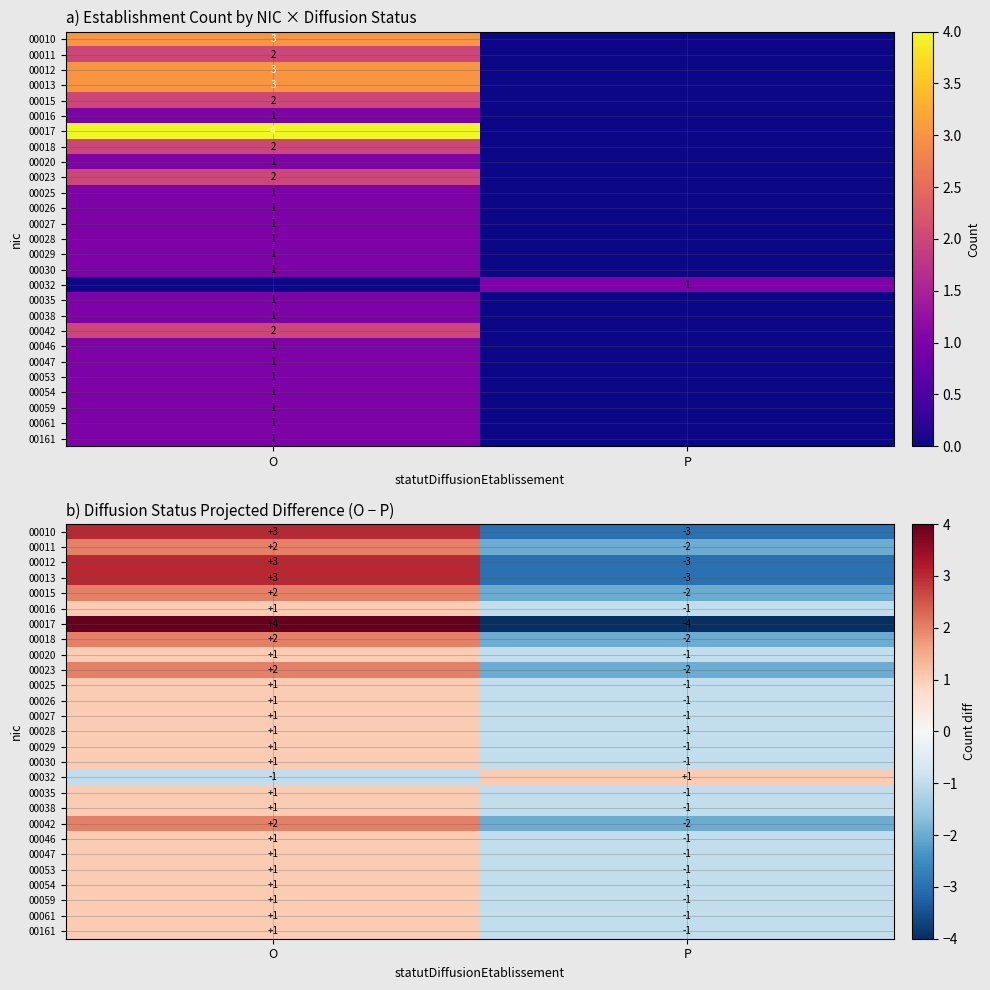

How many categories are shown in the chart?

2